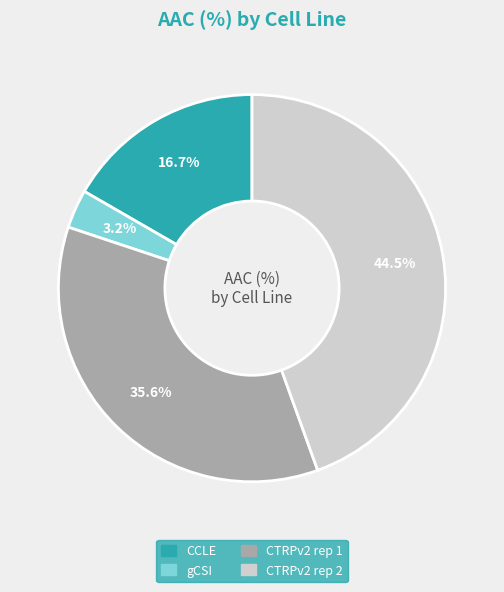

Which has a higher value, gCSI or CCLE?

CCLE